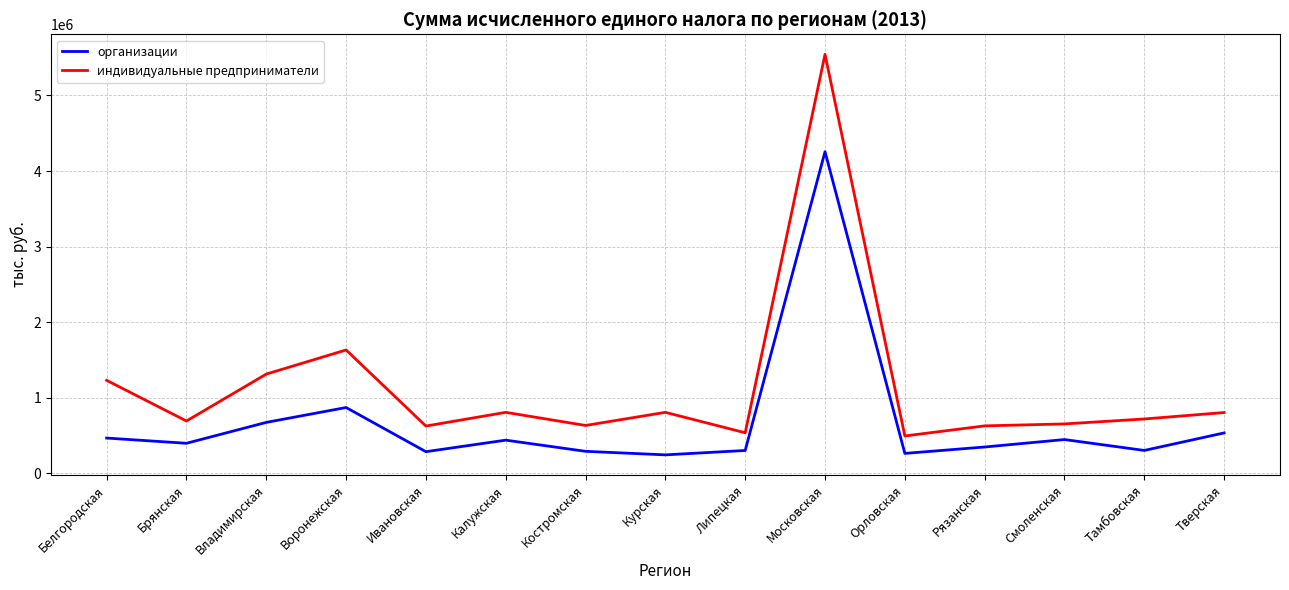

Where is организации nearest to the value 2249523?

Воронежская